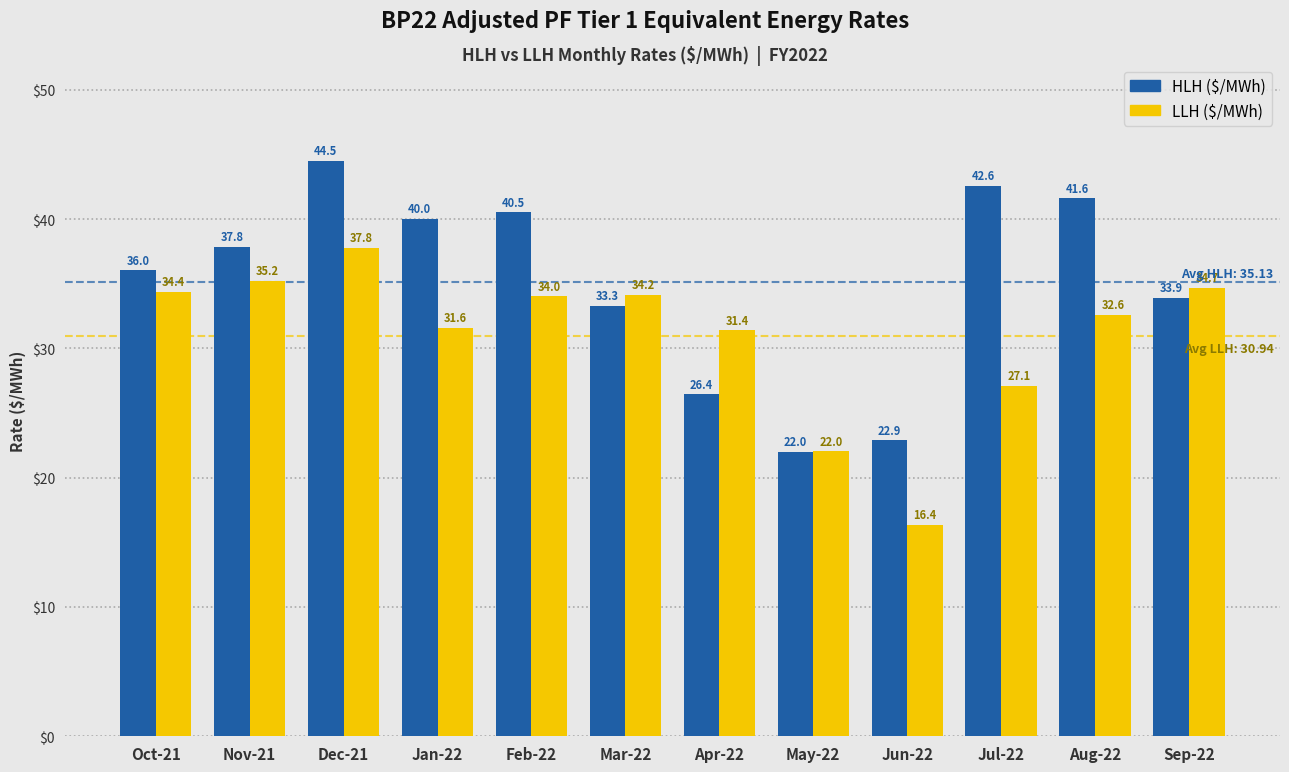

At which category is the sum across all series the highest?

Dec-21